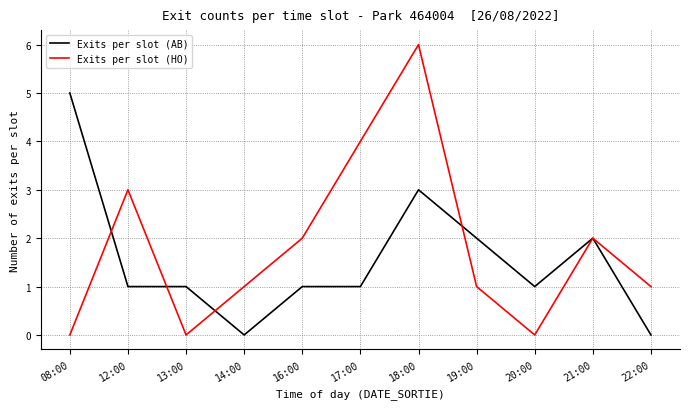

Reading left to right, what are all the values shown in this chart?

Exits per slot (AB): 5	1	1	0	1	1	3	2	1	2	0
Exits per slot (HO): 0	3	0	1	2	4	6	1	0	2	1